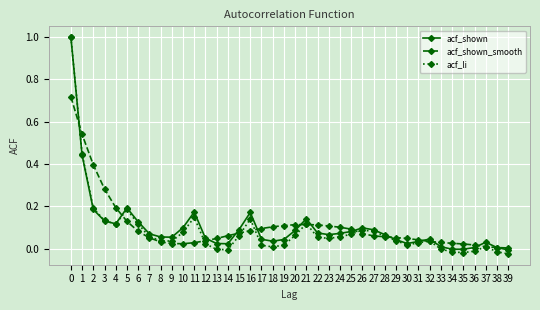

Is the value of acf_shown at 31 greater than the value of acf_shown_smooth at 3?

No